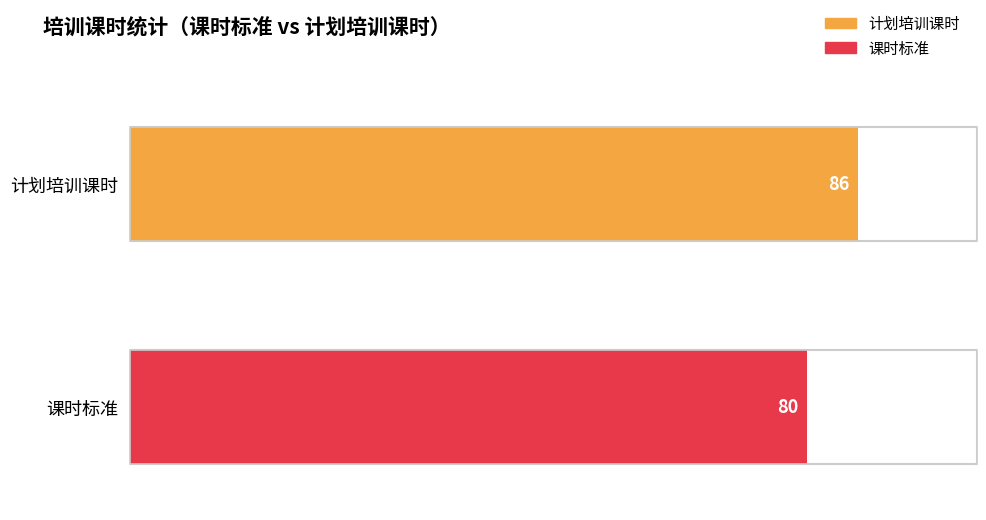

List the series in order of their peak value, highest first.

计划培训课时, 课时标准